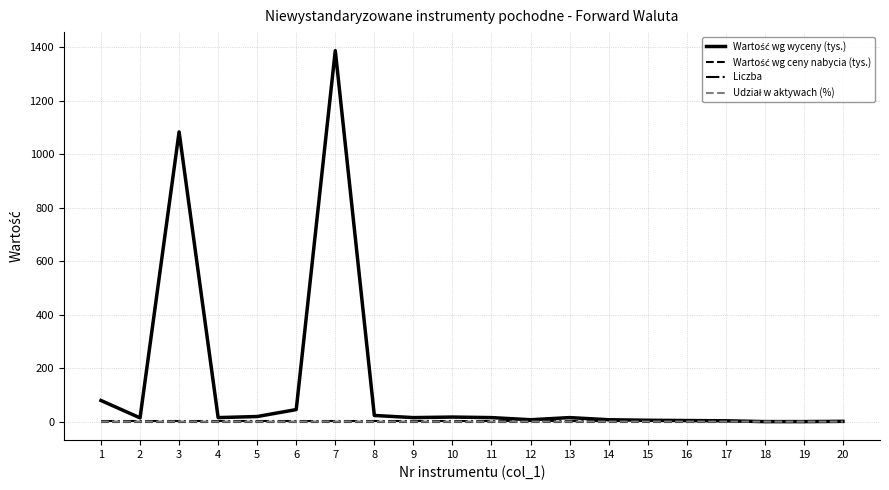

How many distinct data groups are displayed?

4